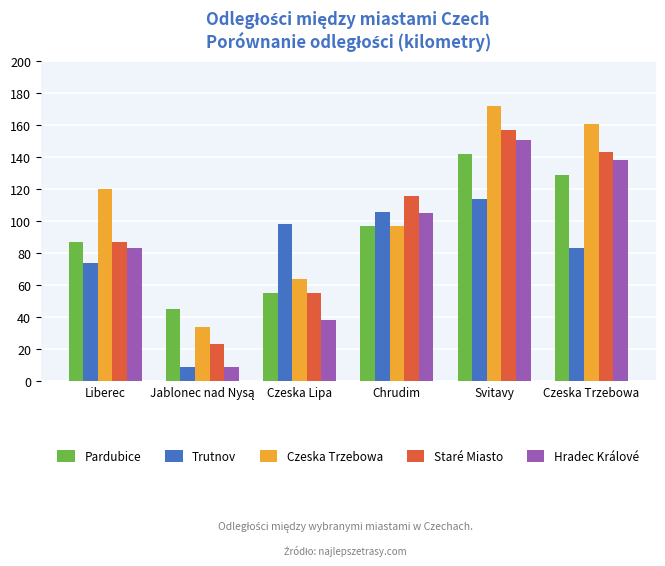

Read the Trutnov value at Svitavy.

114